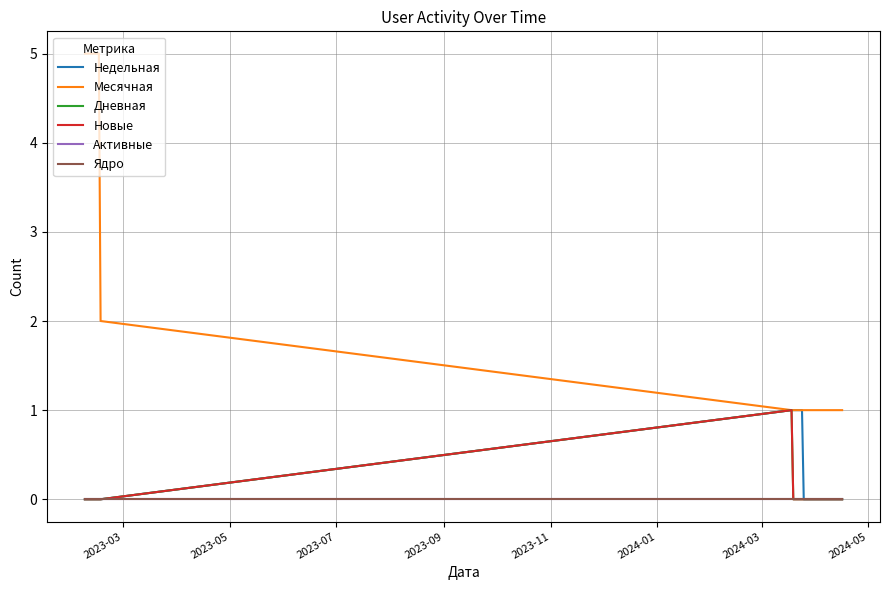

Does the chart have visible grid lines?

Yes